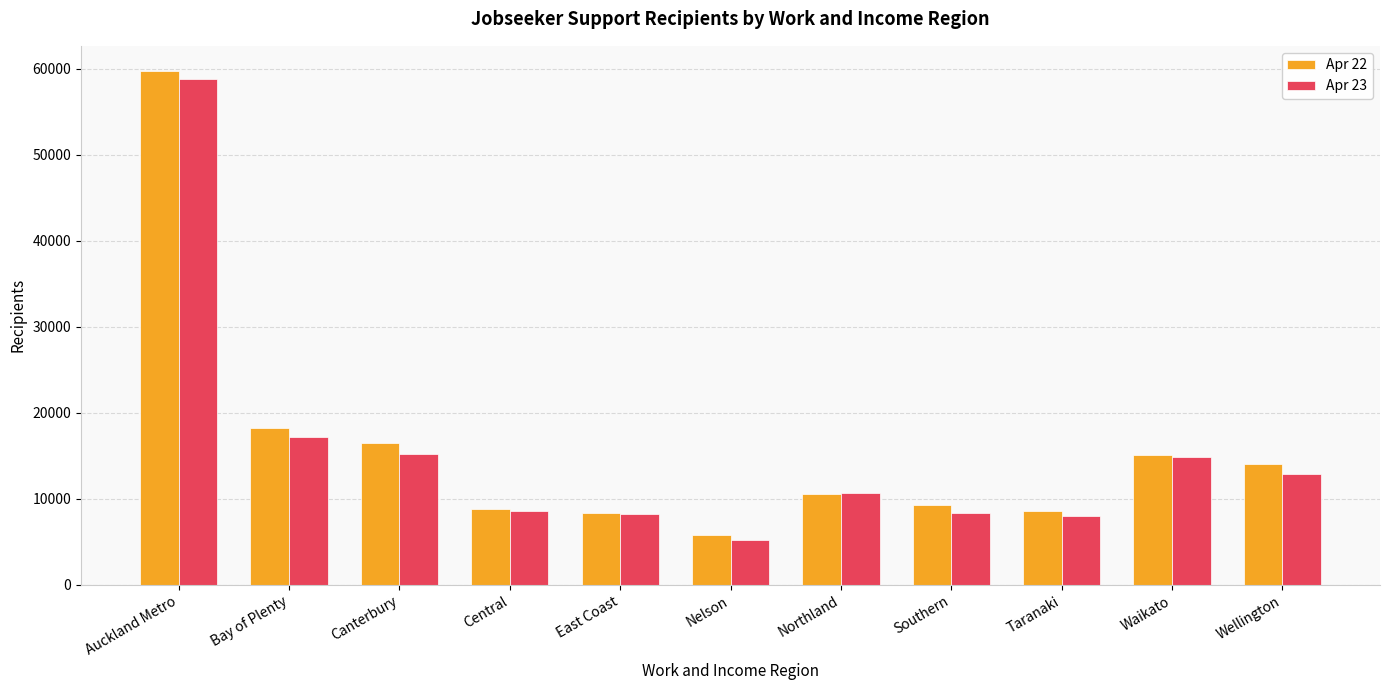

Does the chart contain stacked bars?

No